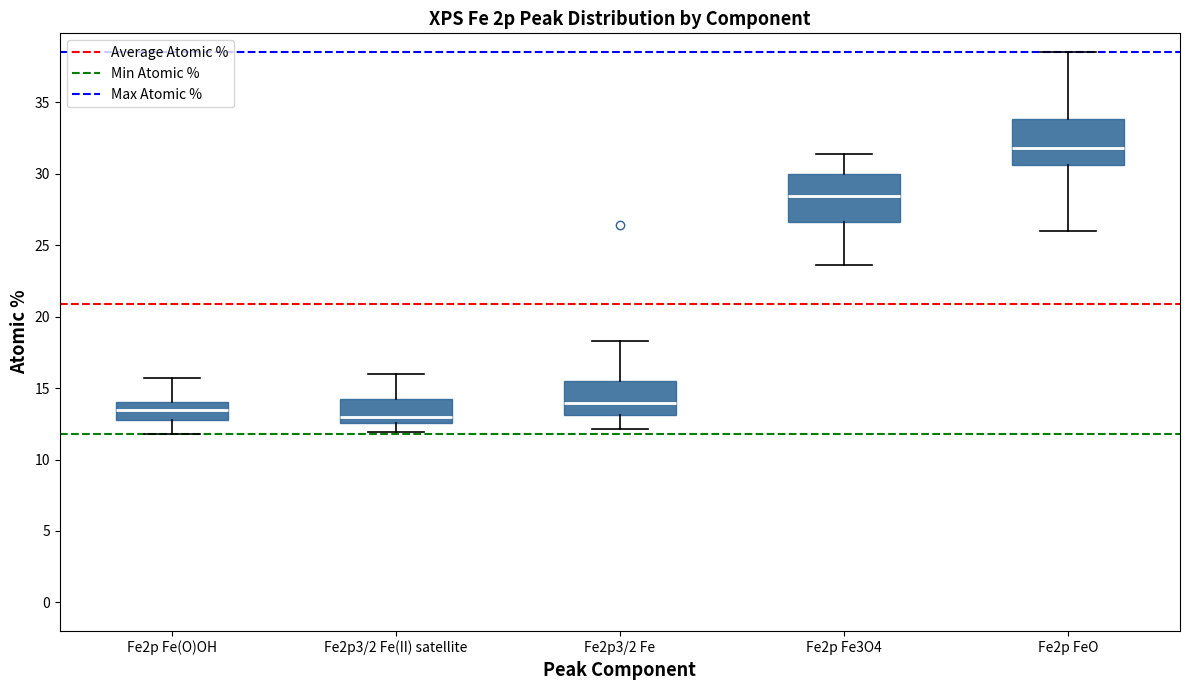

Where does the upper whisker of the box for Fe2p3/2 Fe(II) satellite end on the y-axis? The values are not printed on the chart, so give them approximately, as read against the axis.

16.0